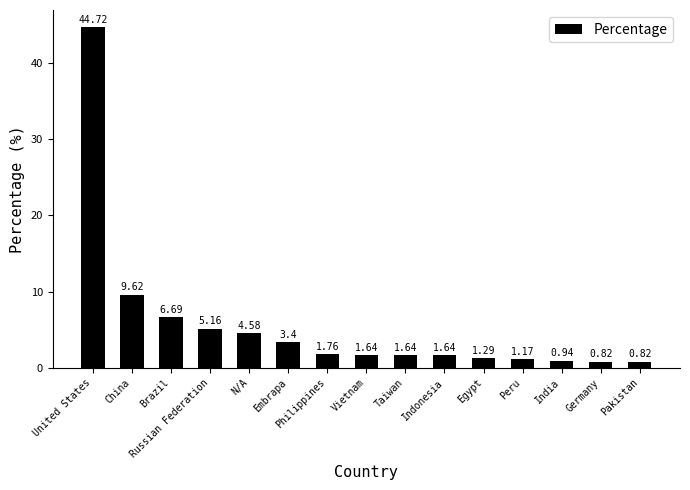

True or false: the data shows 9.6 at China.

True